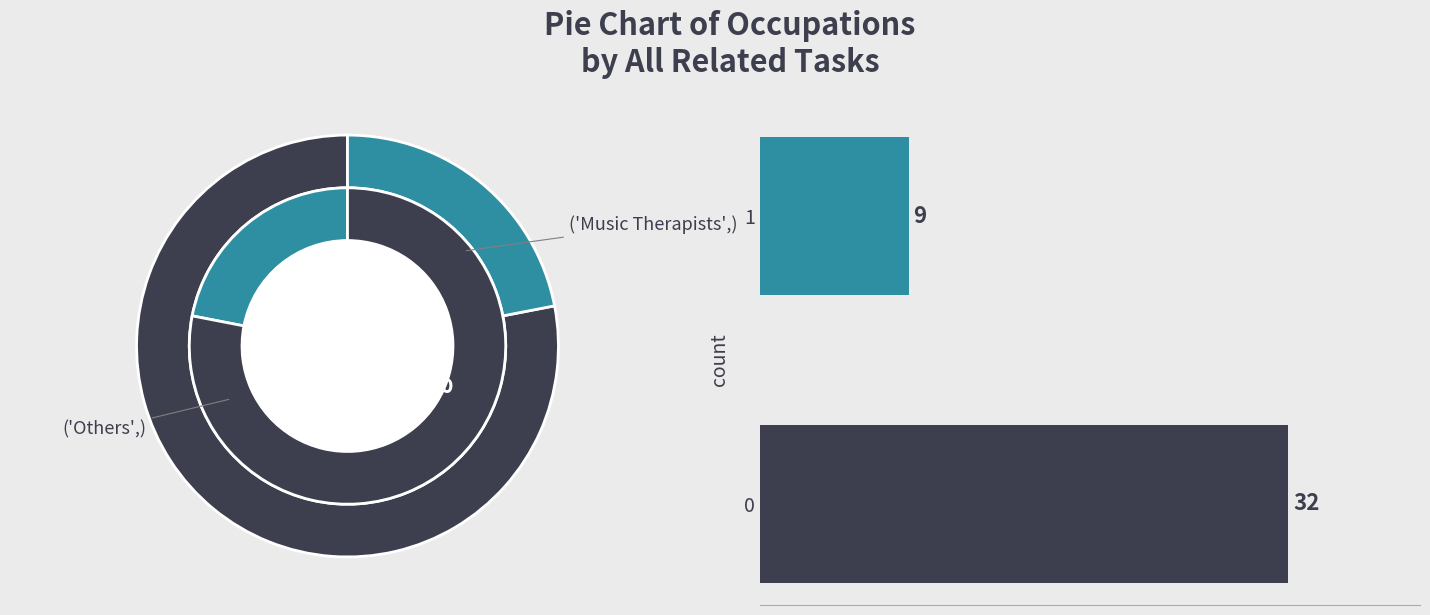

How much of the chart is everything except 0?

22.0%